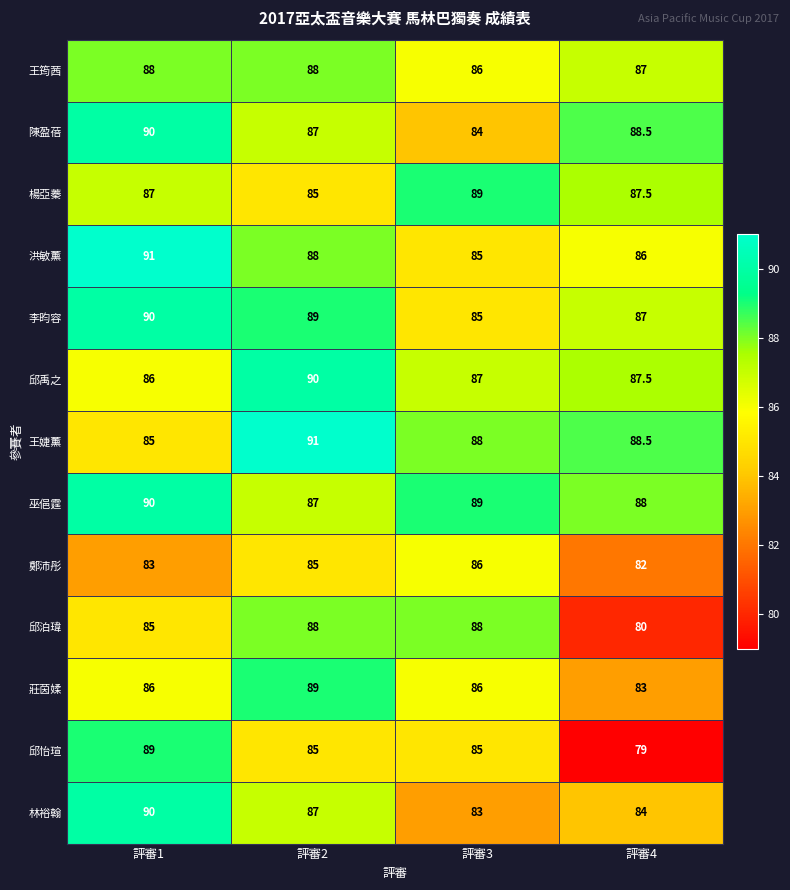

What is the sum of all 鄭沛彤 values?

336.0